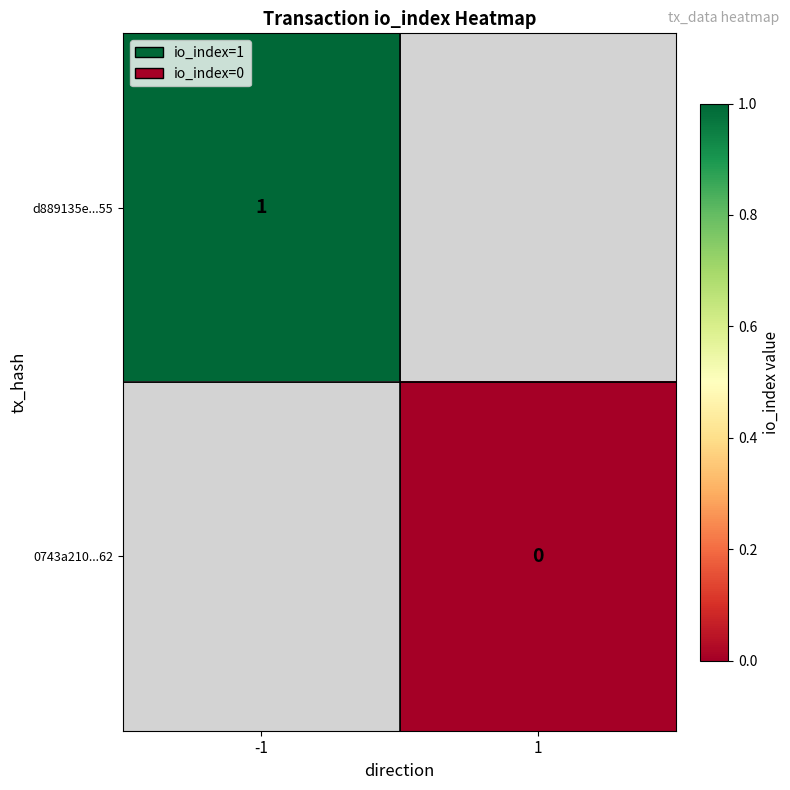

True or false: d889135e...55 has a value of 1 at -1.

True